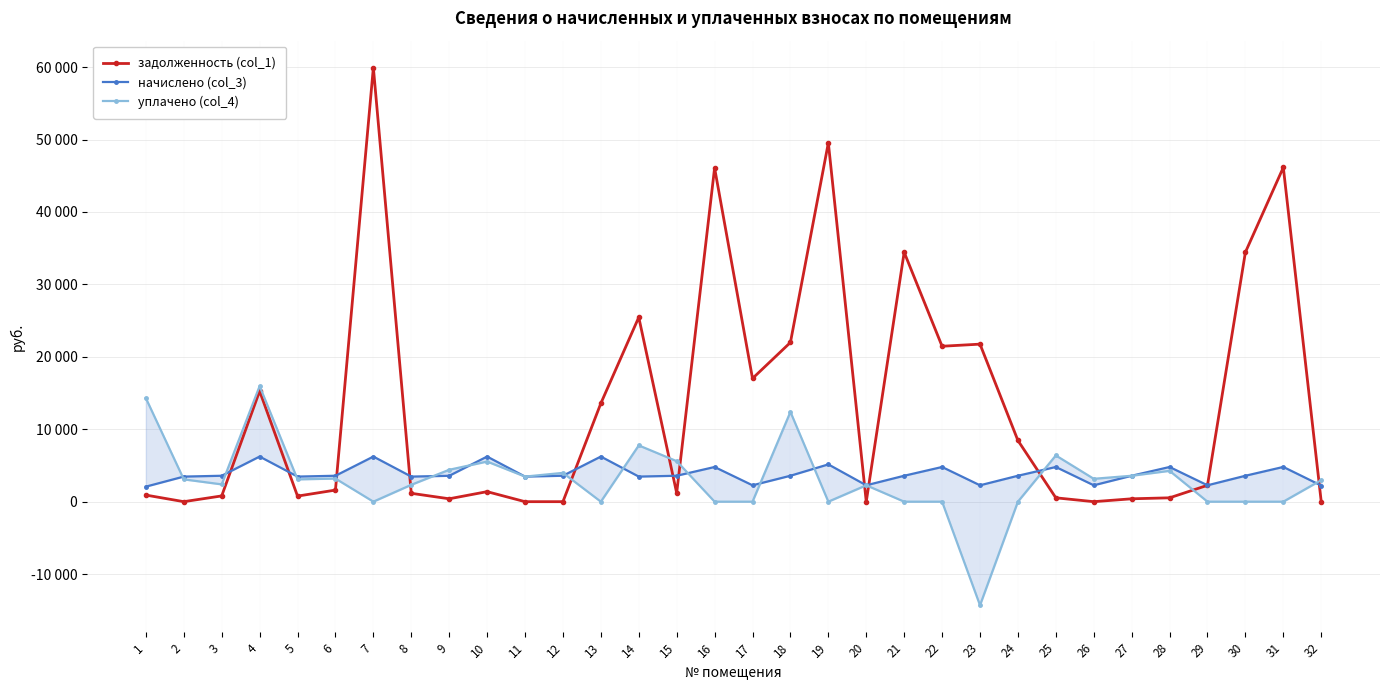

Where is the first local maximum for уплачено (col_4)?

4